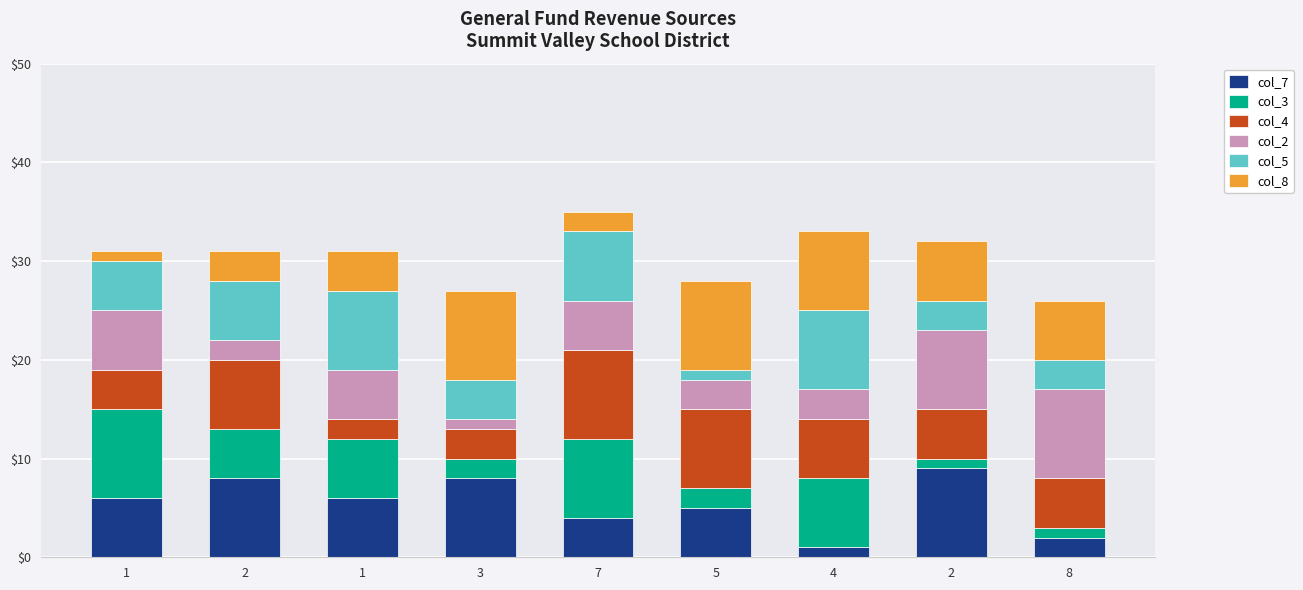

What is the label of the 9th bar from the left?

8